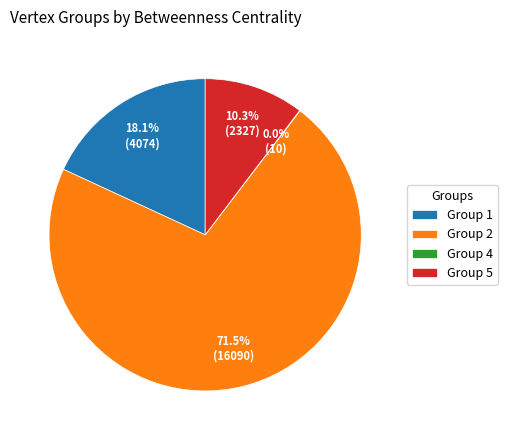

Combined, do Group 2 and Group 1 account for over 50%?

Yes